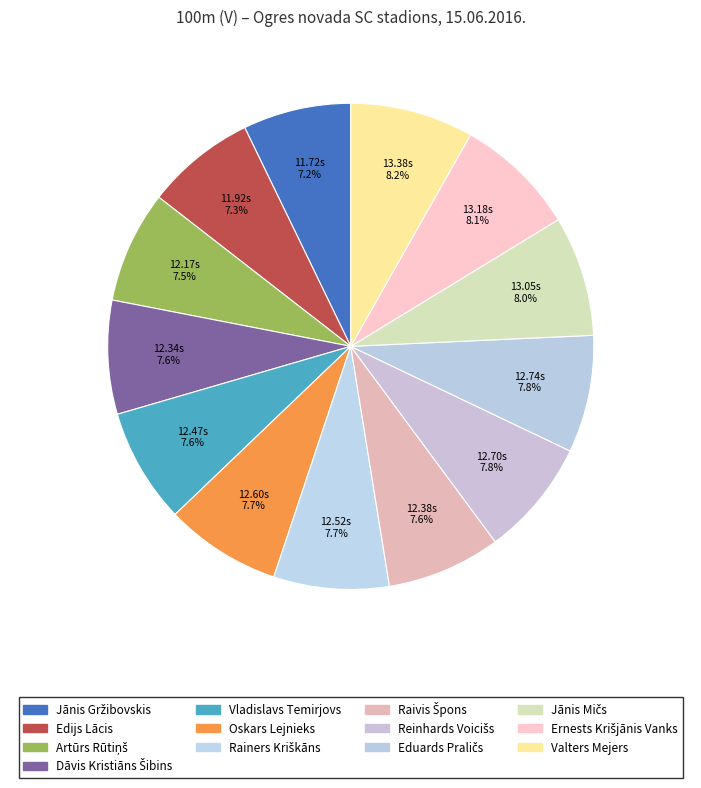

How many slices are in this pie chart?

13